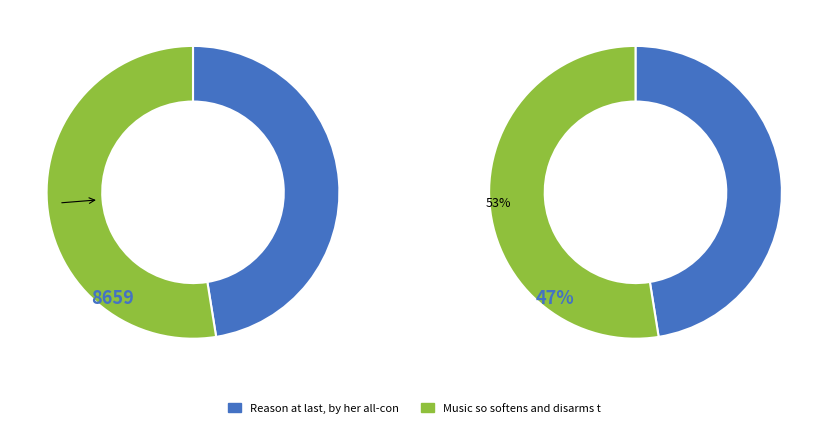

Rank the categories by value from lowest to highest.

Reason at last, by her all-conquering, Music so softens and disarms the mind.